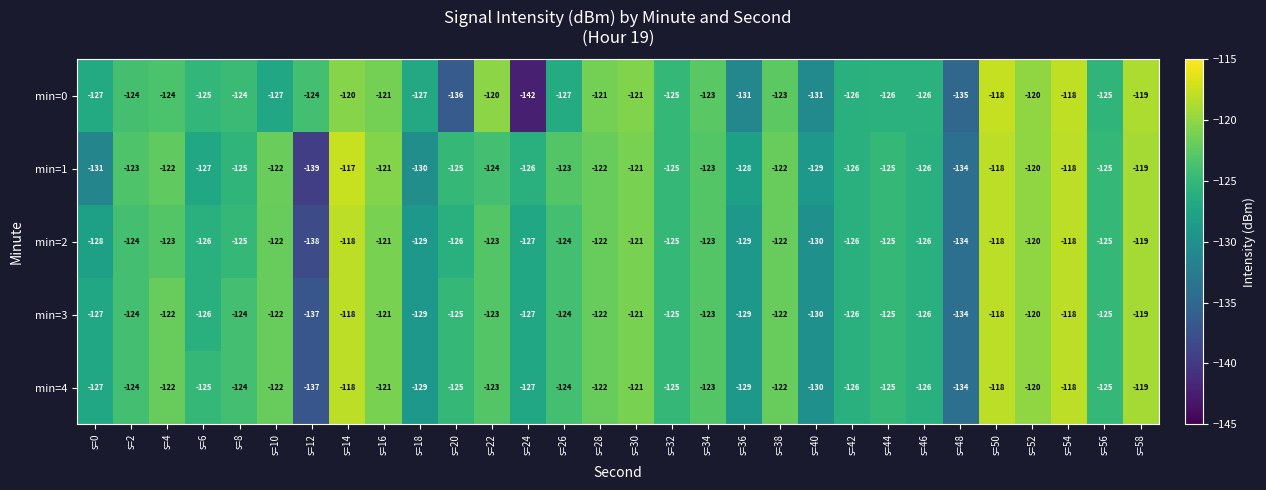

Where does the min=1 series first go above -124?

s=2